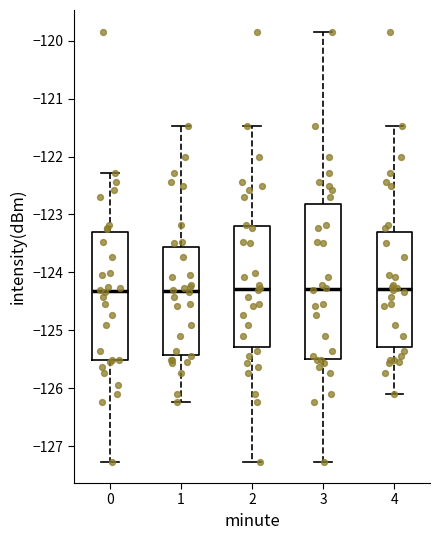

Reading left to right, transcribe this box plot: for each box, give where its median line is, the range the box spans, and where its two whiskers end, as read against the y-axis. The values are not printed on the chart, so give them approximately, as read against the axis.

0: median -124.3, box -125.5 to -123.3, whiskers -127.3 to -122.3
1: median -124.3, box -125.4 to -123.6, whiskers -126.2 to -121.5
2: median -124.3, box -125.3 to -123.2, whiskers -127.3 to -121.5
3: median -124.3, box -125.5 to -122.8, whiskers -127.3 to -119.8
4: median -124.3, box -125.3 to -123.3, whiskers -126.1 to -121.5